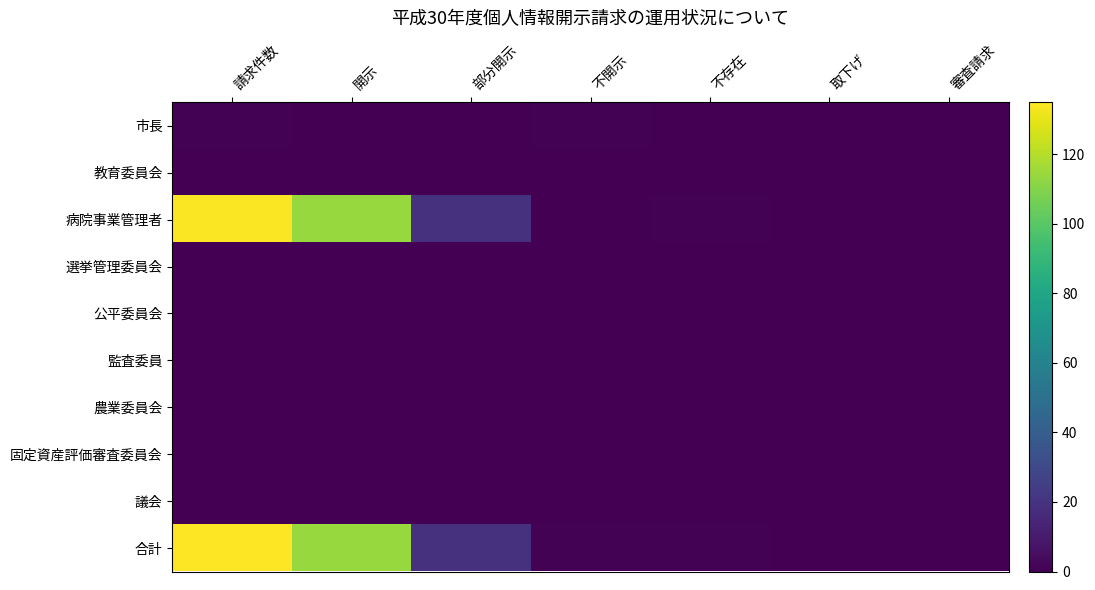

Reading left to right, transcribe all the data shown in this chart.

市長: 請求件数=1	開示=0	部分開示=0	不開示=1	不存在=0	取下げ=0	審査請求=0
教育委員会: 請求件数=0	開示=0	部分開示=0	不開示=0	不存在=0	取下げ=0	審査請求=0
病院事業管理者: 請求件数=134	開示=114	部分開示=19	不開示=0	不存在=1	取下げ=0	審査請求=0
選挙管理委員会: 請求件数=0	開示=0	部分開示=0	不開示=0	不存在=0	取下げ=0	審査請求=0
公平委員会: 請求件数=0	開示=0	部分開示=0	不開示=0	不存在=0	取下げ=0	審査請求=0
監査委員: 請求件数=0	開示=0	部分開示=0	不開示=0	不存在=0	取下げ=0	審査請求=0
農業委員会: 請求件数=0	開示=0	部分開示=0	不開示=0	不存在=0	取下げ=0	審査請求=0
固定資産評価審査委員会: 請求件数=0	開示=0	部分開示=0	不開示=0	不存在=0	取下げ=0	審査請求=0
議会: 請求件数=0	開示=0	部分開示=0	不開示=0	不存在=0	取下げ=0	審査請求=0
合計: 請求件数=135	開示=114	部分開示=19	不開示=1	不存在=1	取下げ=0	審査請求=0